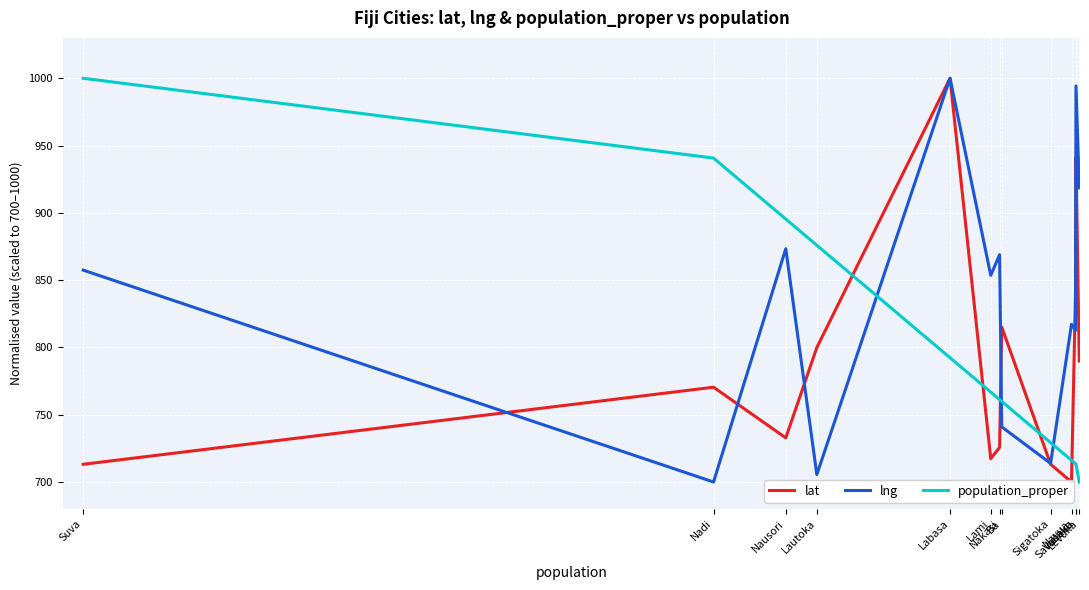

What is the total value across all series at Suva?

2570.6